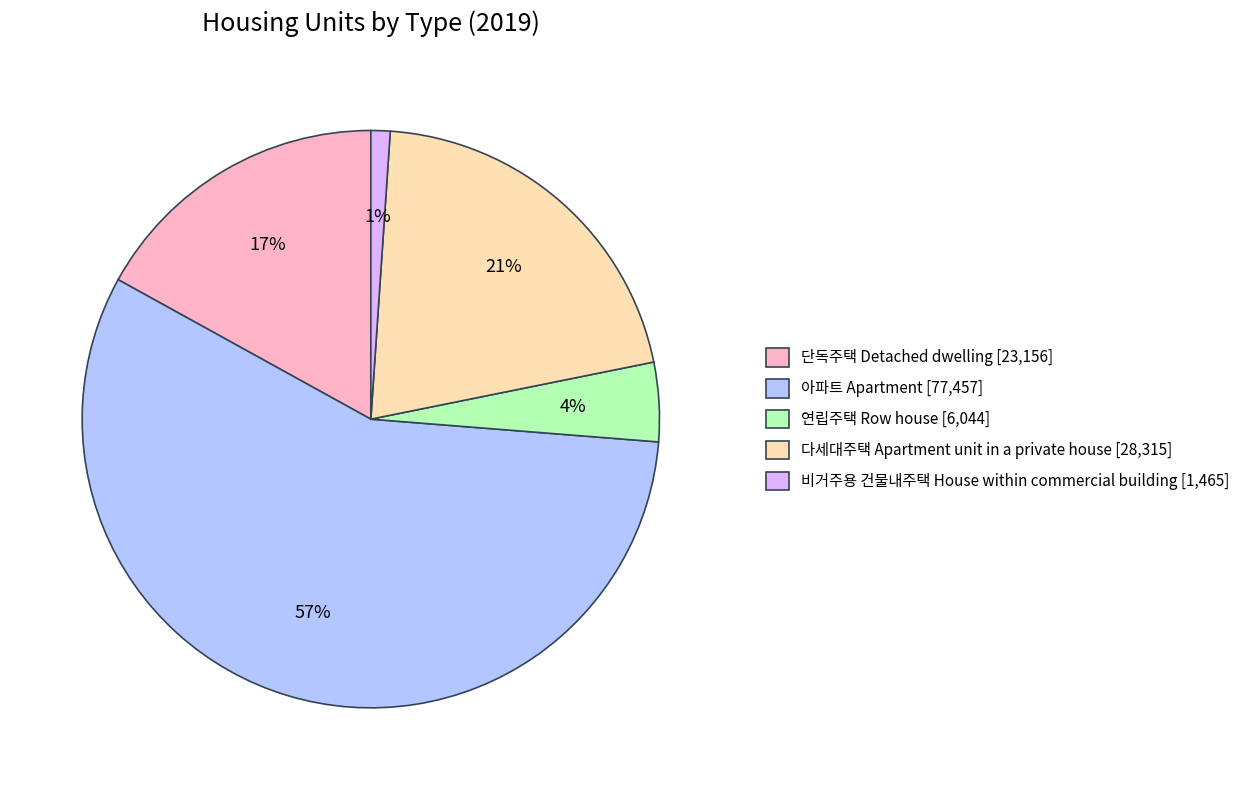

Do 아파트 Apartment and 단독주택 Detached dwelling together represent more than half of the pie?

Yes